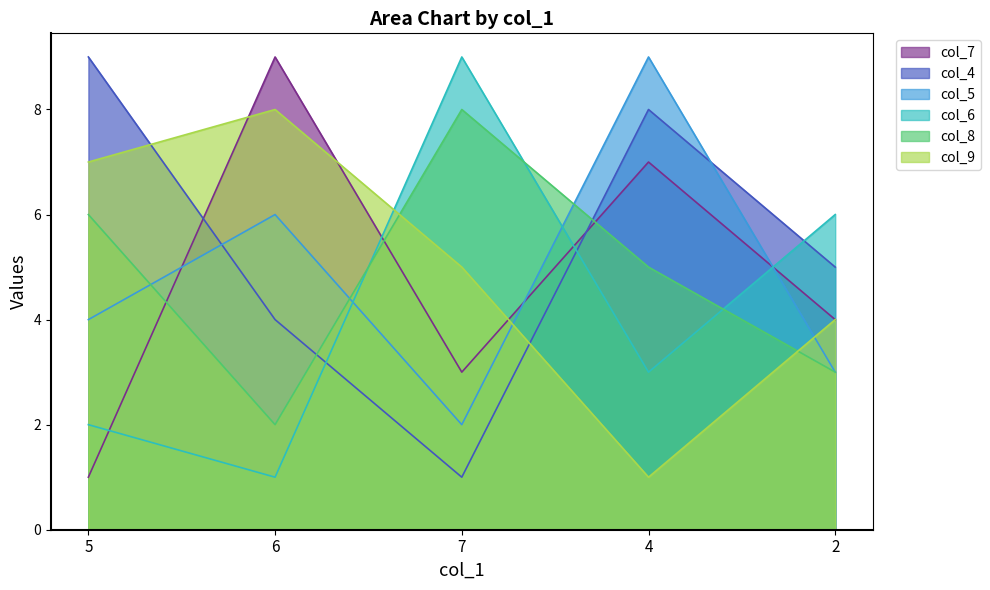

Which series has the widest spread of values?

col_7